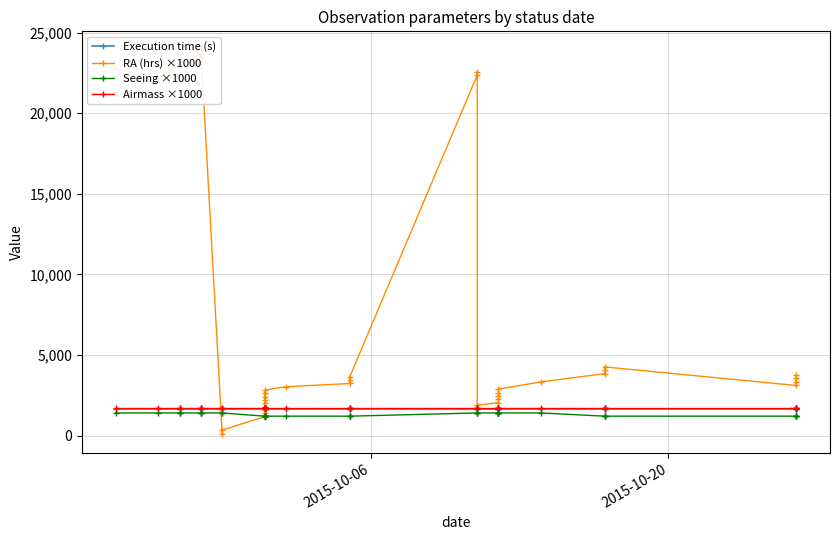

What is the highest value of the Airmass ×1000 series?

1700.0